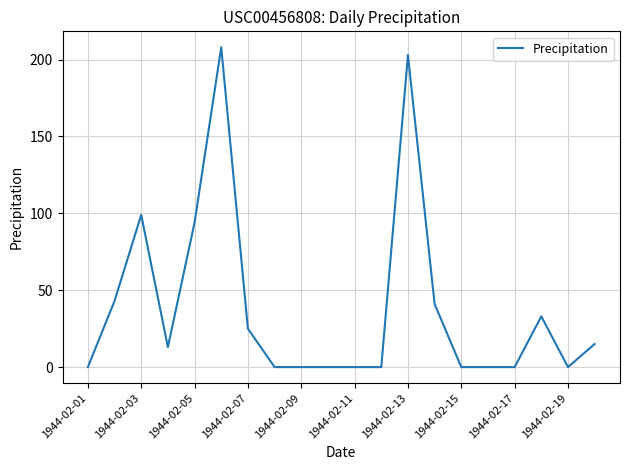

What is the maximum value shown in the chart?

208